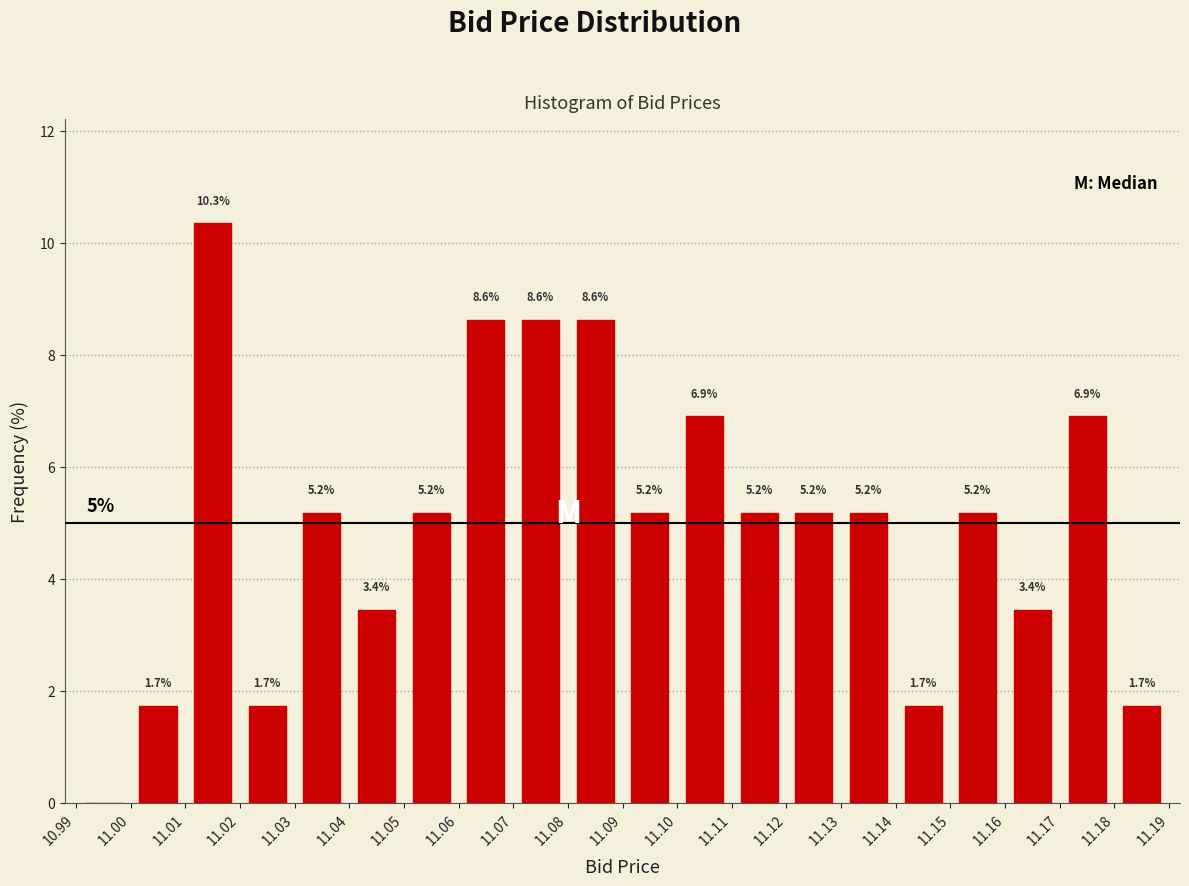

Which range on the x-axis has the tallest bar?

11.01 to 11.02